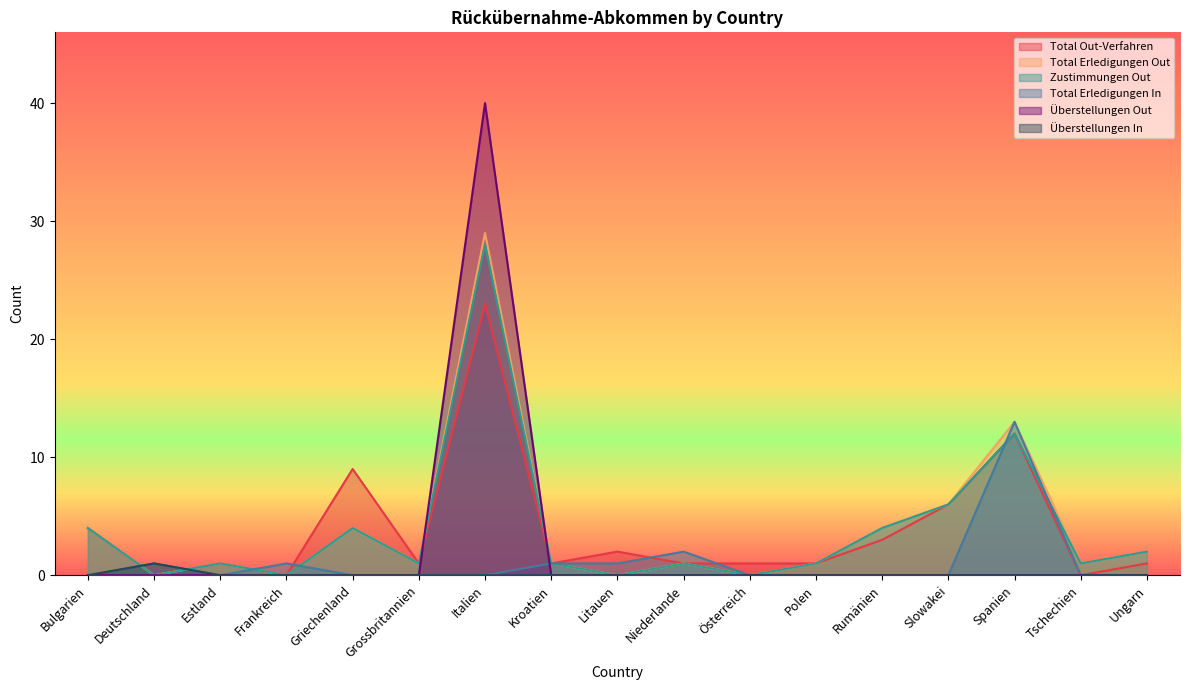

True or false: Zustimmungen Out has more than 0 points higher than both neighbors.

True